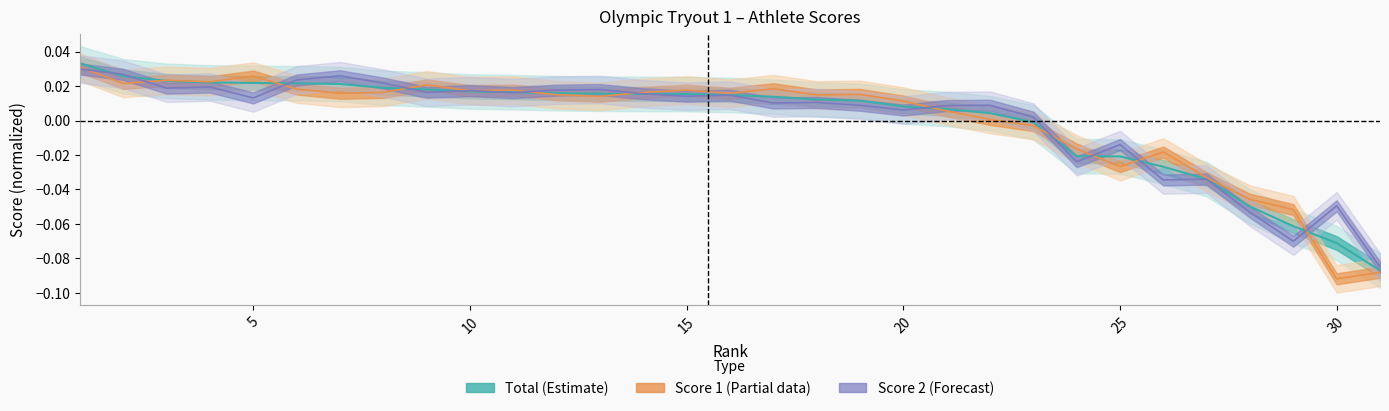

How many lines are shown in the chart?

3